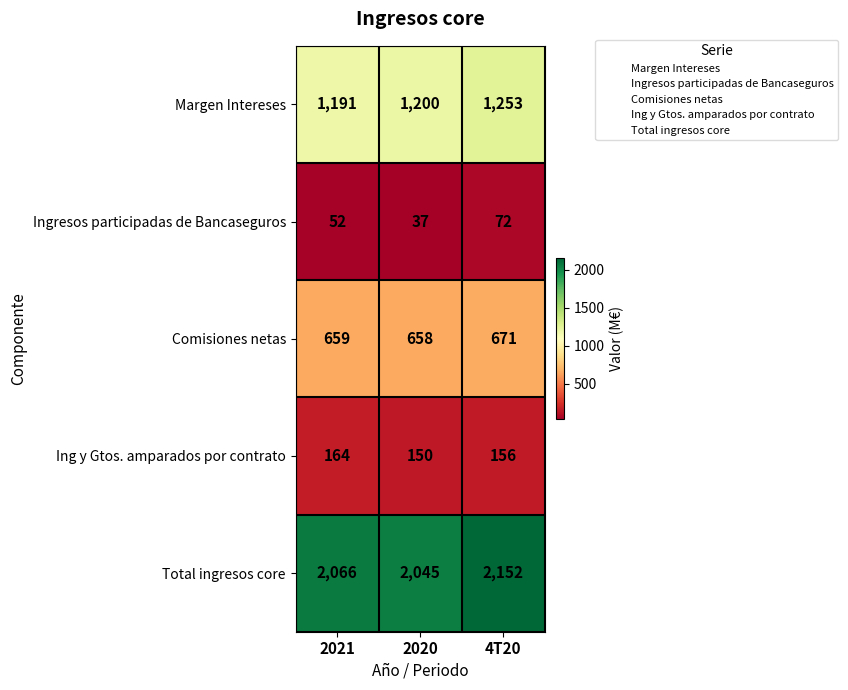

Count the Margen Intereses values in the range 1191 to 1253.

3